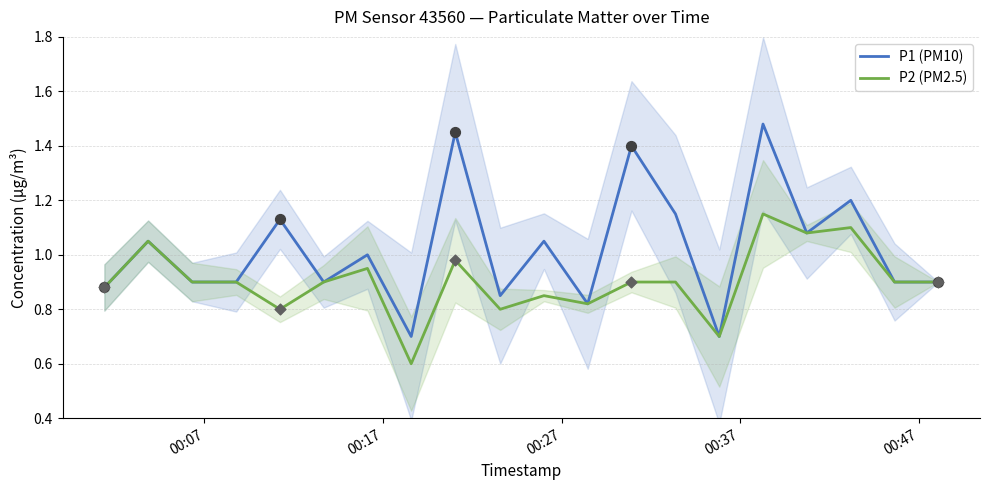

Is the value of P2 (PM2.5) at 00:47 greater than the value of P1 (PM10) at 10?

No